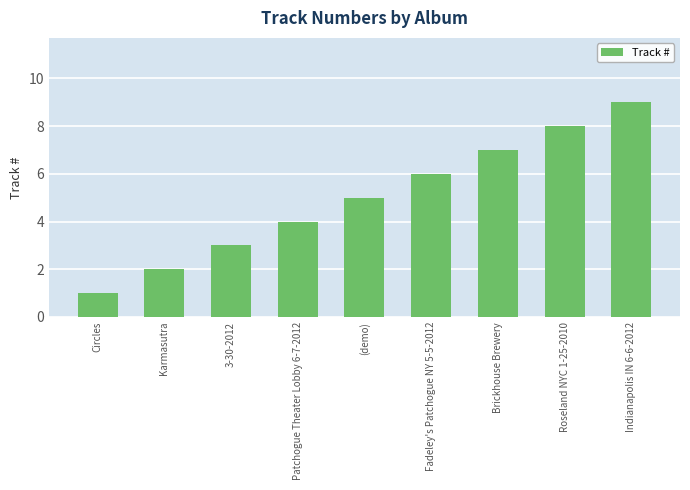

The chart shows a value of 2 at (demo). True or false?

False